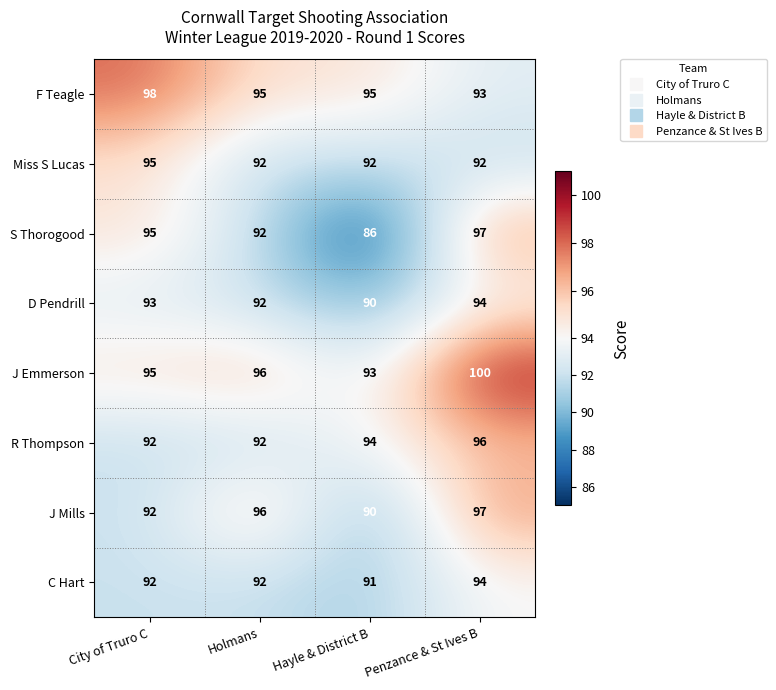

The value of C Hart at Hayle & District B is 123. True or false?

False